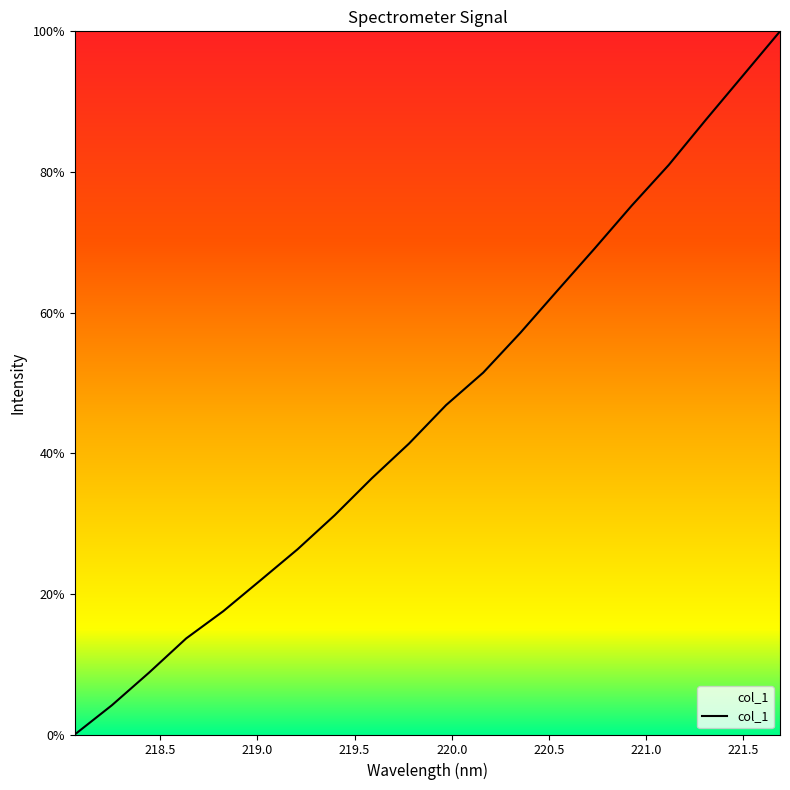

What is the difference between the maximum and minimum values?

100.0